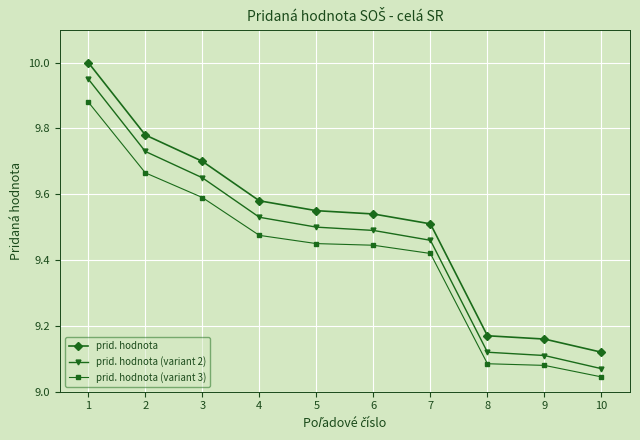

The value of prid. hodnota at 7 is 14.3. True or false?

False